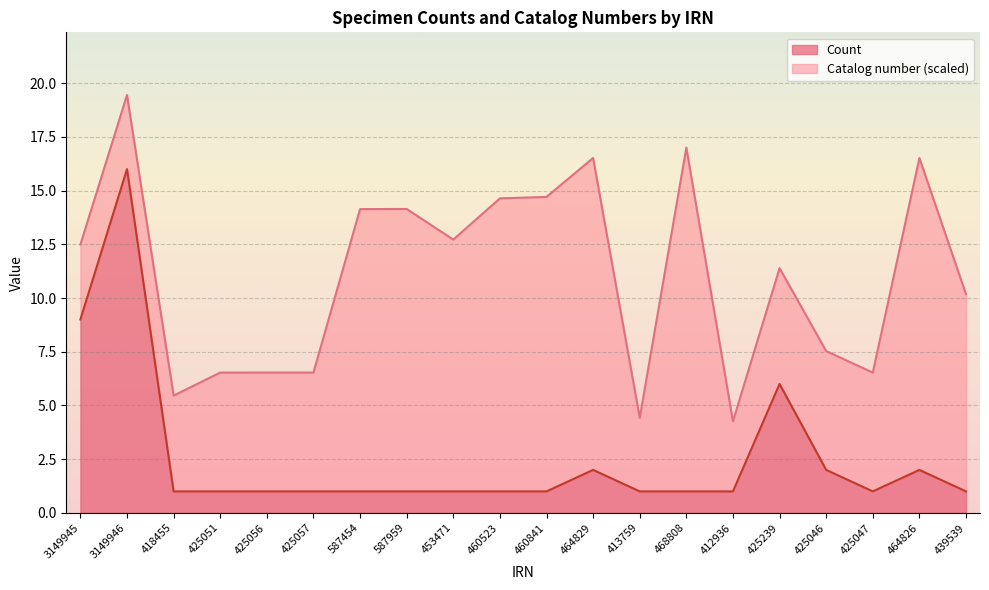

True or false: there are more than 2 points higher than both neighbors.

True